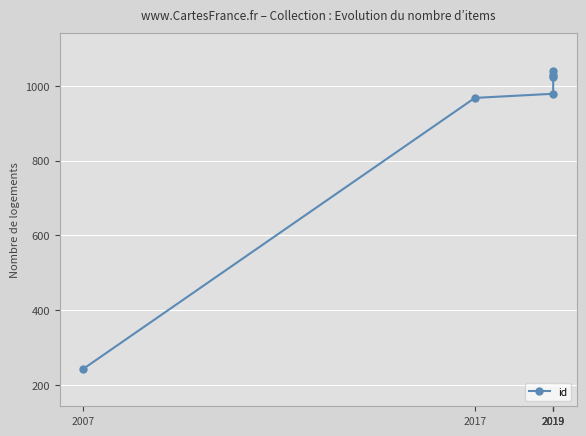

Does the chart display data point markers on the line(s)?

Yes